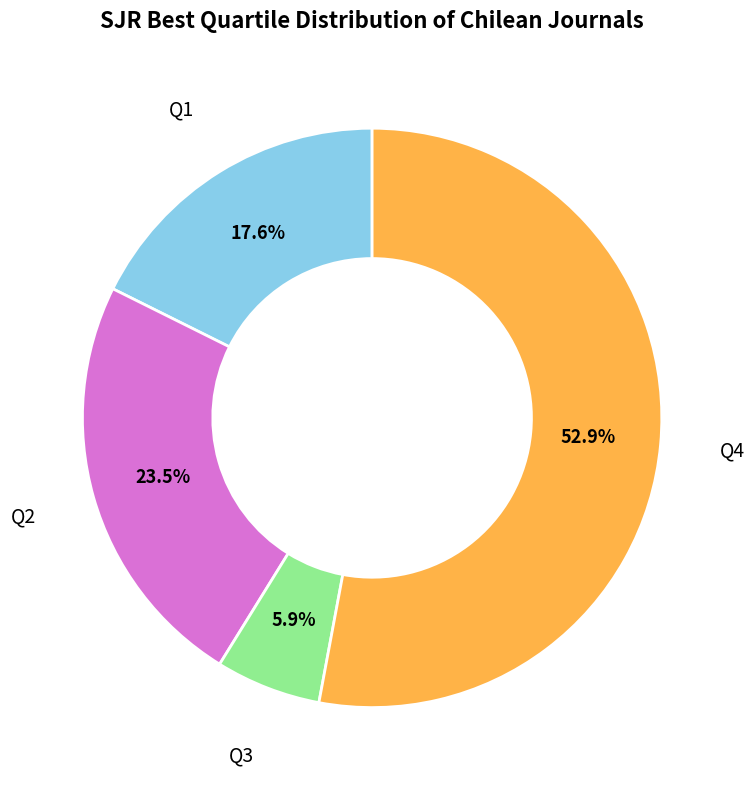

Do Q4 and Q3 together represent more than half of the pie?

Yes